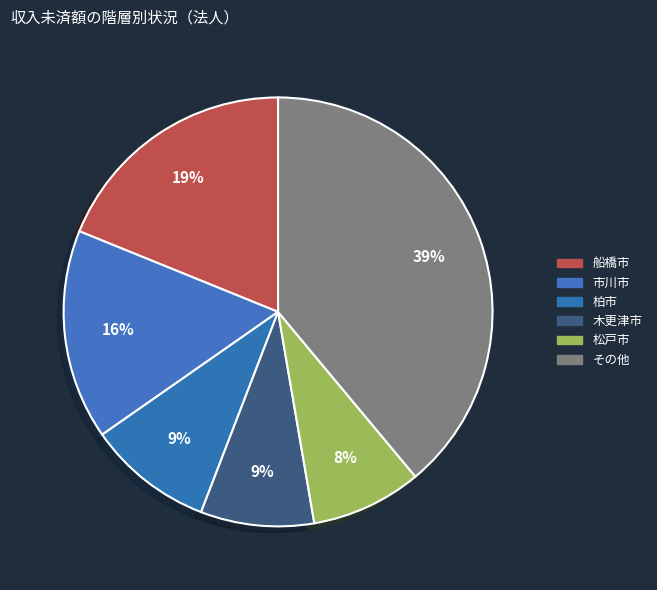

Is there a majority slice in this chart?

No